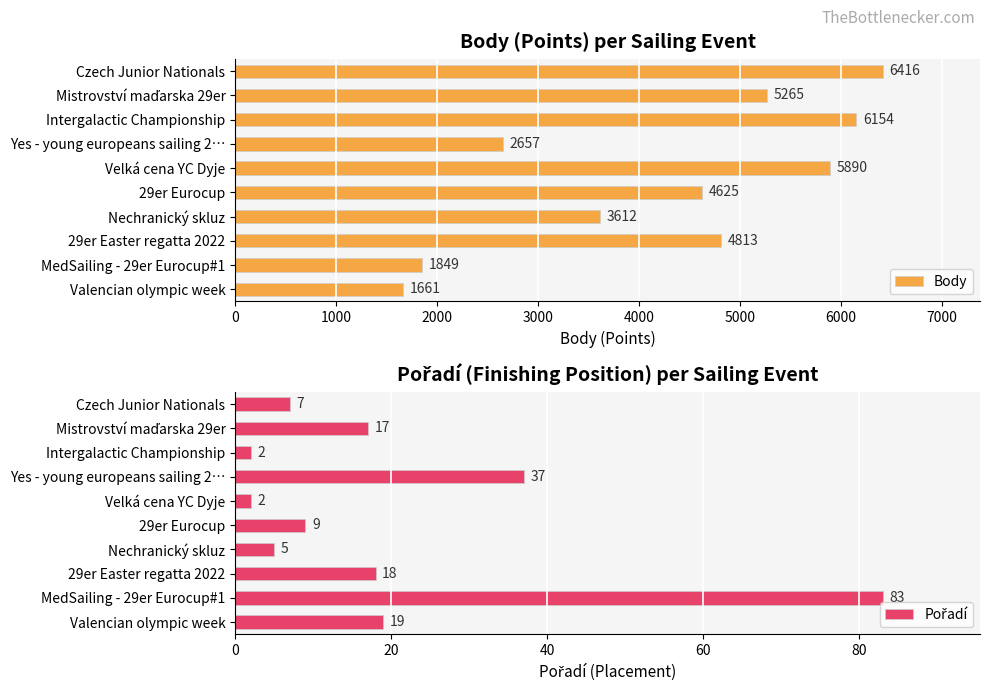

Where is Body nearest to the value 4038?

Nechranický skluz